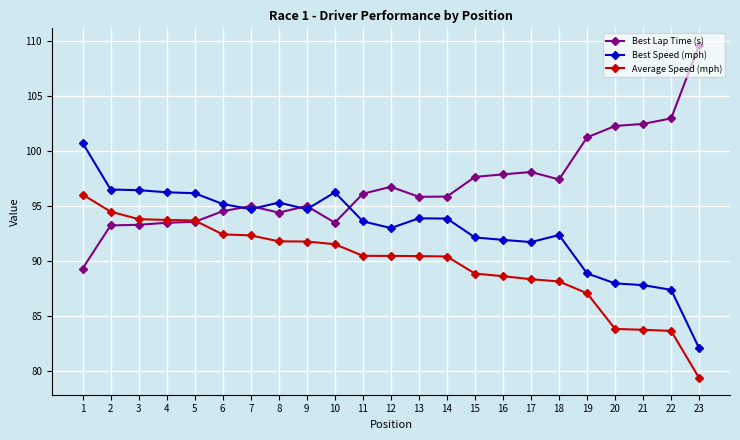

What are all the series names shown in the legend?

Best Lap Time (s), Best Speed (mph), Average Speed (mph)